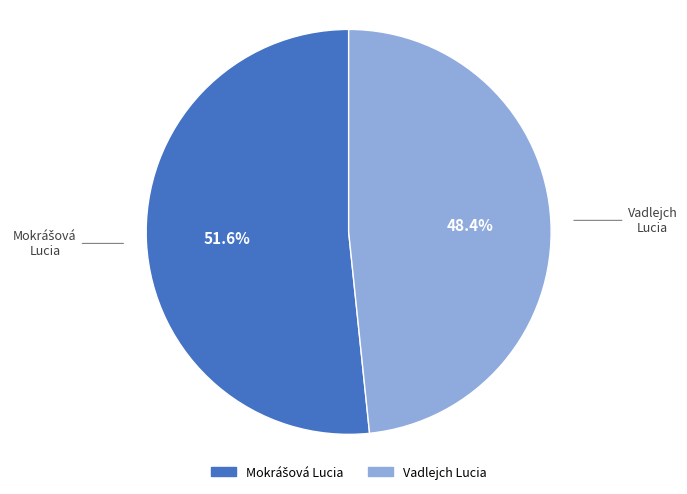

How much of the chart is everything except Vadlejch Lucia?

51.6%